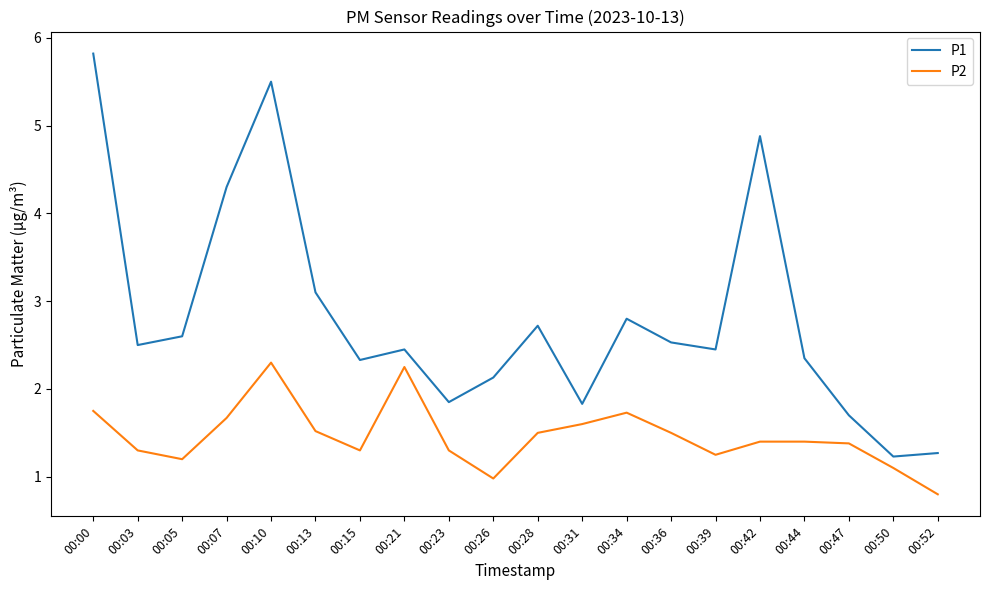

Which series has the largest total across all categories?

P1